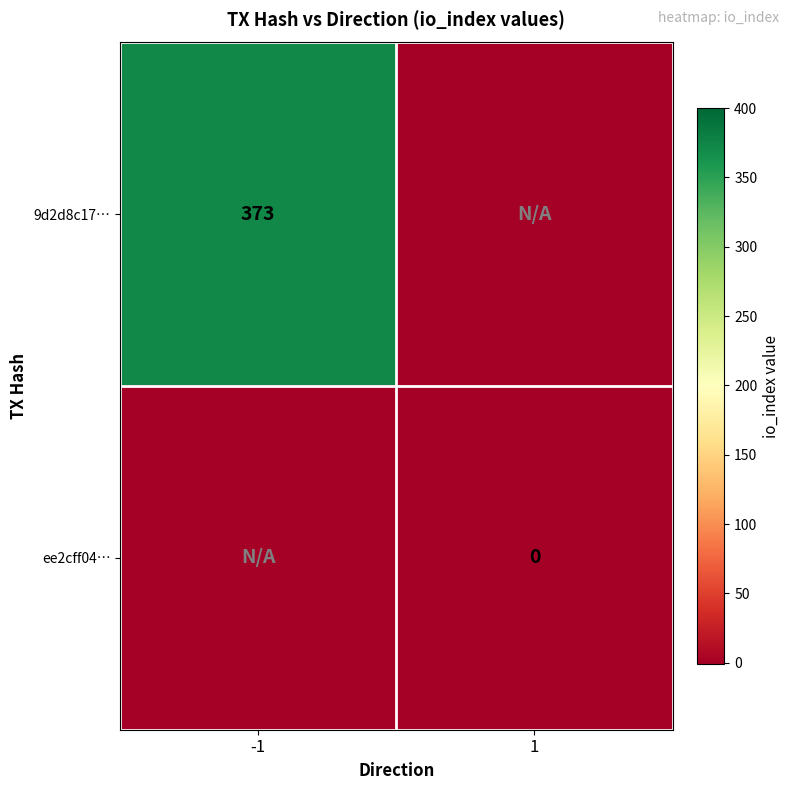

What is the total value across all series at -1?

372